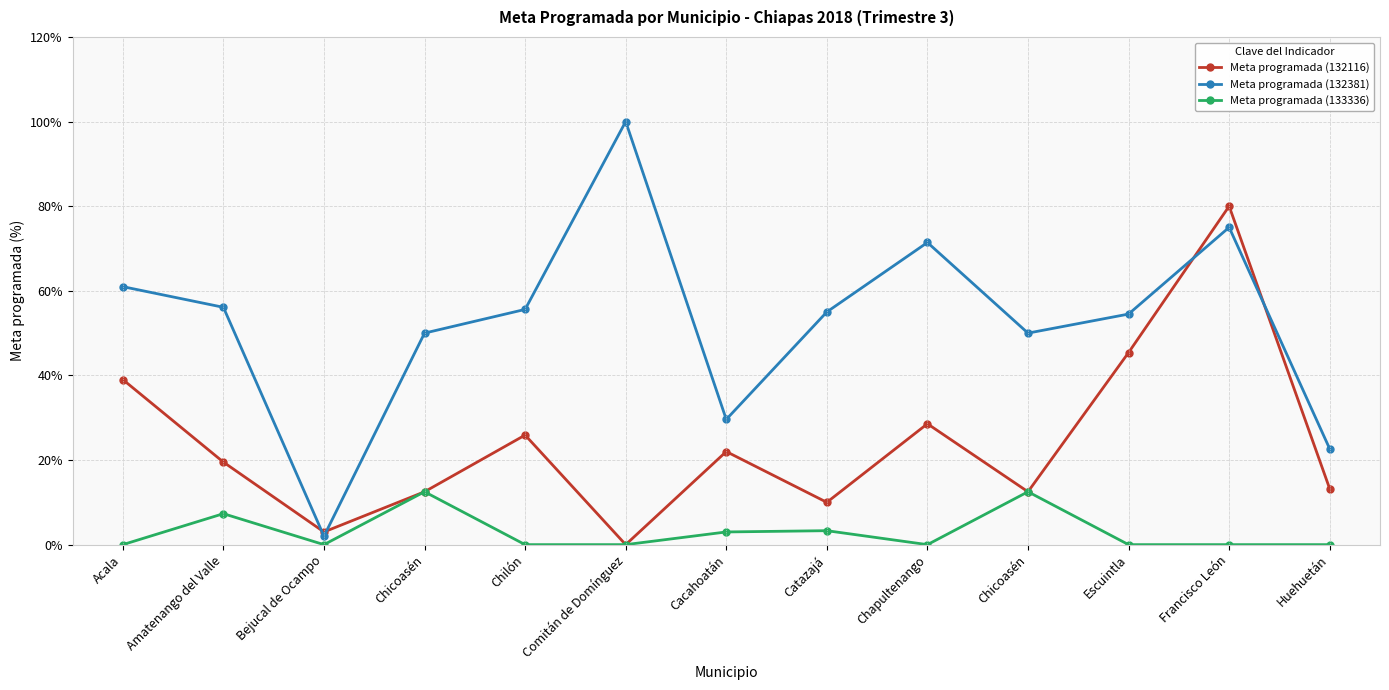

What are all the series names shown in the legend?

Meta programada (132116), Meta programada (132381), Meta programada (133336)